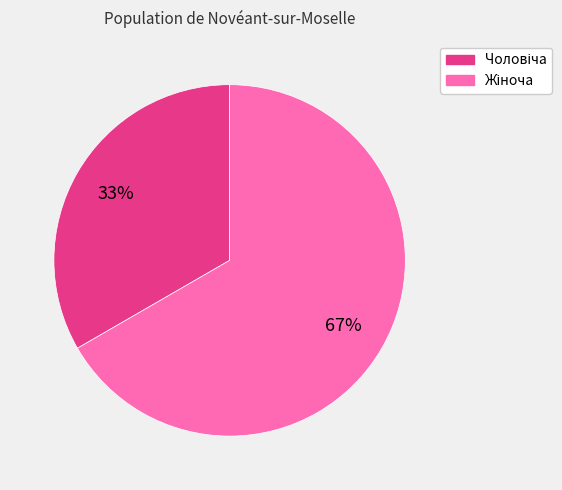

Is there any slice that represents more than half of the pie?

Yes